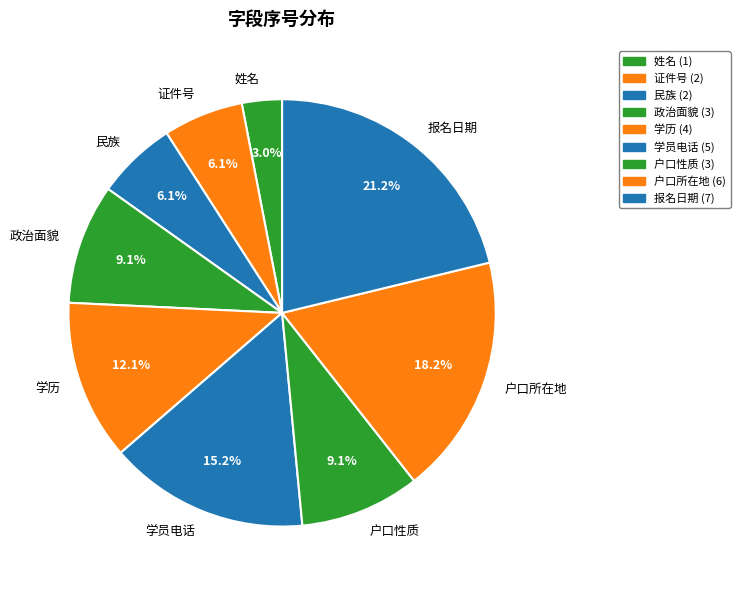

Does 民族 account for over 50% of the chart?

No